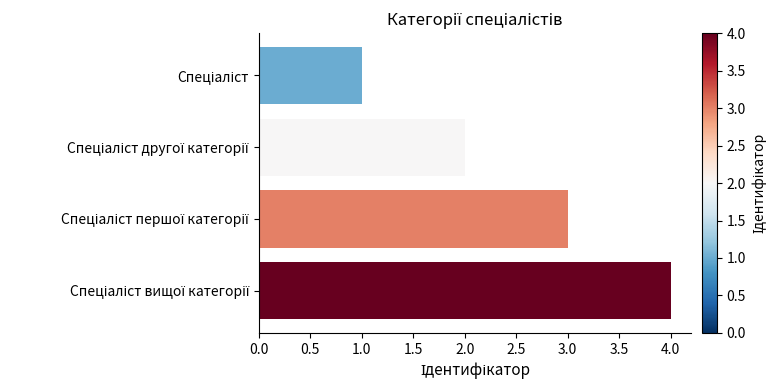

How many data points does each series have?

4